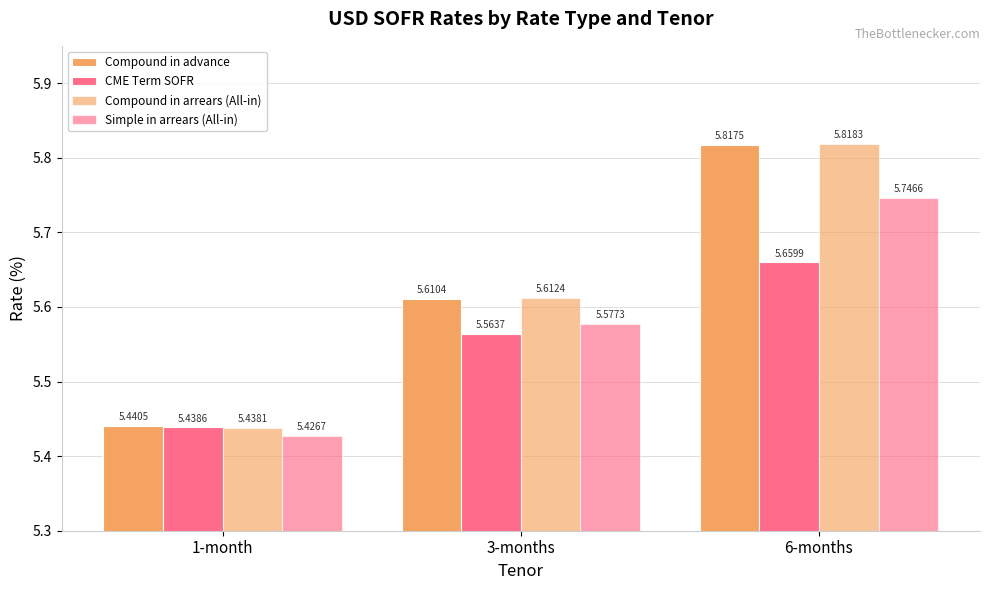

Rank the categories by Simple in arrears (All-in) value from highest to lowest.

6-months, 3-months, 1-month